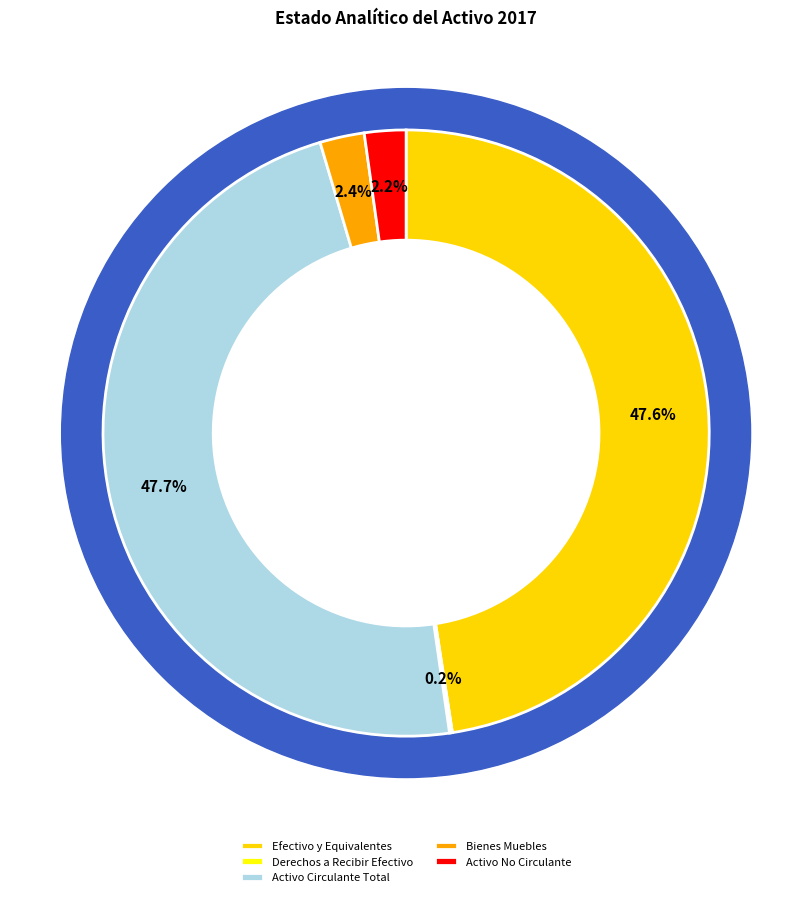

To the nearest percent, what is the average slice percentage?

20%